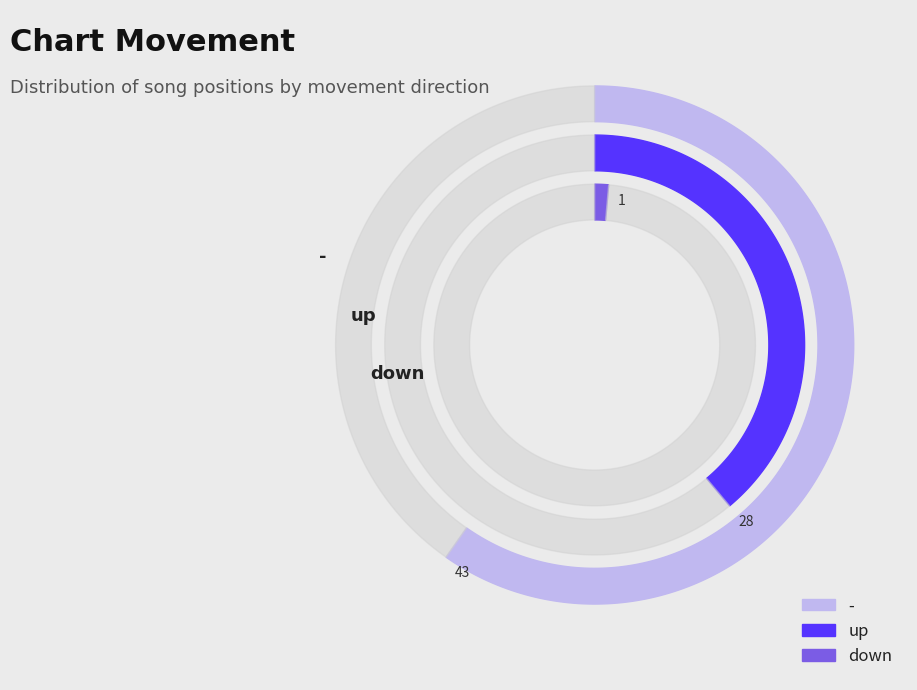

What portion of the pie excludes up?

61.1%